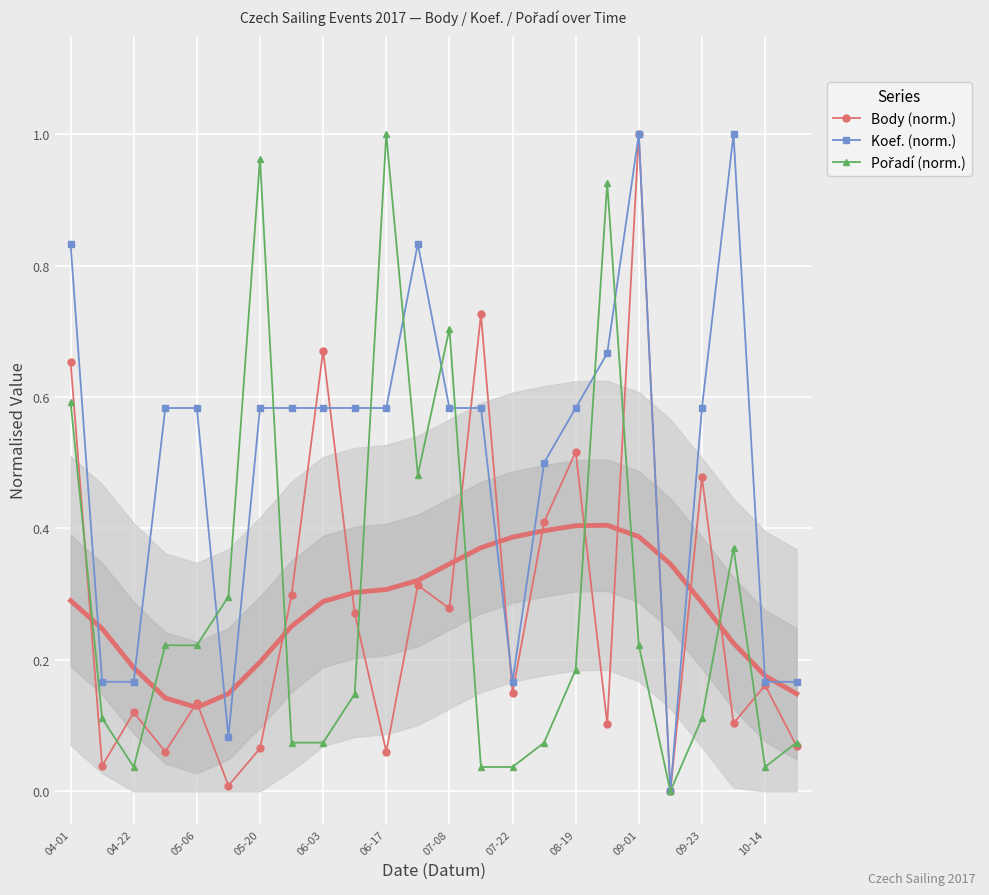

Reading left to right, what are all the values shown in this chart?

Body (norm.): 0.7	0.0	0.1	0.1	0.1	0.0	0.1	0.3	0.7	0.3	0.1	0.3	0.3	0.7	0.2	0.4	0.5	0.1	1.0	0.0	0.5	0.1	0.2	0.1
Koef. (norm.): 0.8	0.2	0.2	0.6	0.6	0.1	0.6	0.6	0.6	0.6	0.6	0.8	0.6	0.6	0.2	0.5	0.6	0.7	1.0	0.0	0.6	1.0	0.2	0.2
Pořadí (norm.): 0.6	0.1	0.0	0.2	0.2	0.3	1.0	0.1	0.1	0.1	1.0	0.5	0.7	0.0	0.0	0.1	0.2	0.9	0.2	0.0	0.1	0.4	0.0	0.1